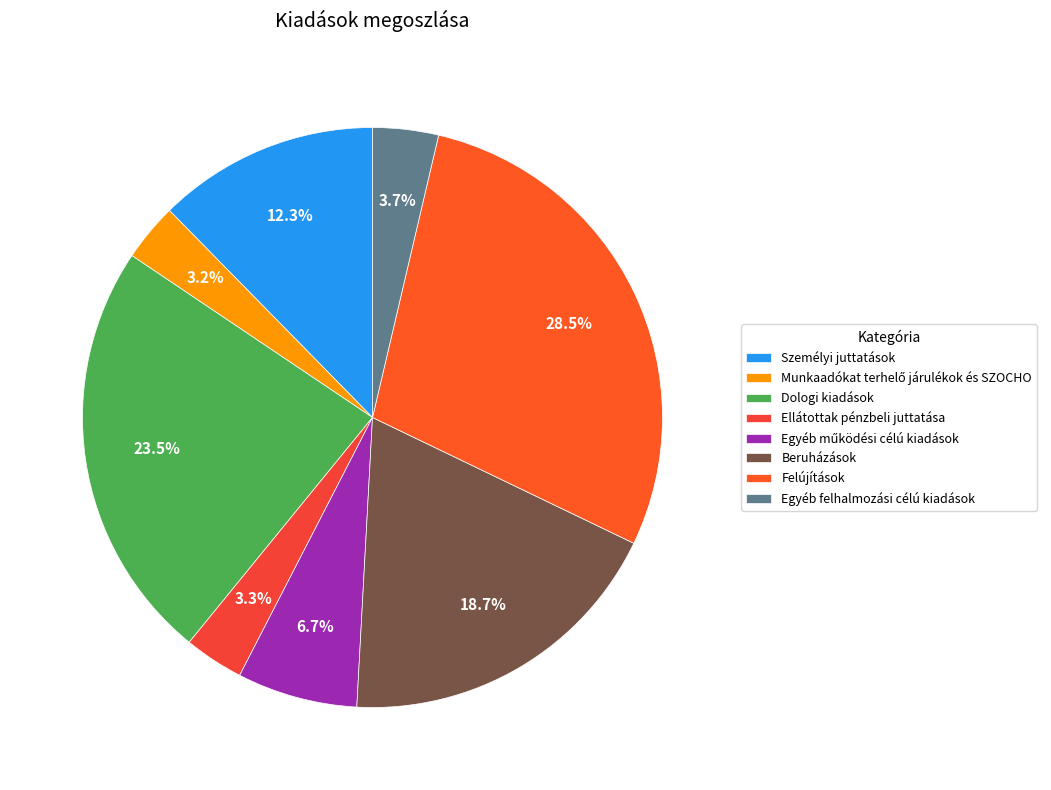

Combined, do Egyéb felhalmozási célú kiadások and Dologi kiadások account for over 50%?

No